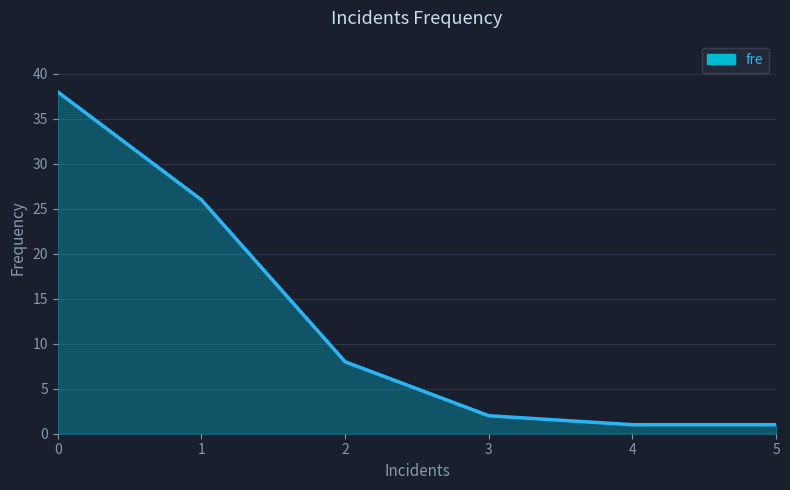

What is the change in value from 3 to 4?

-1